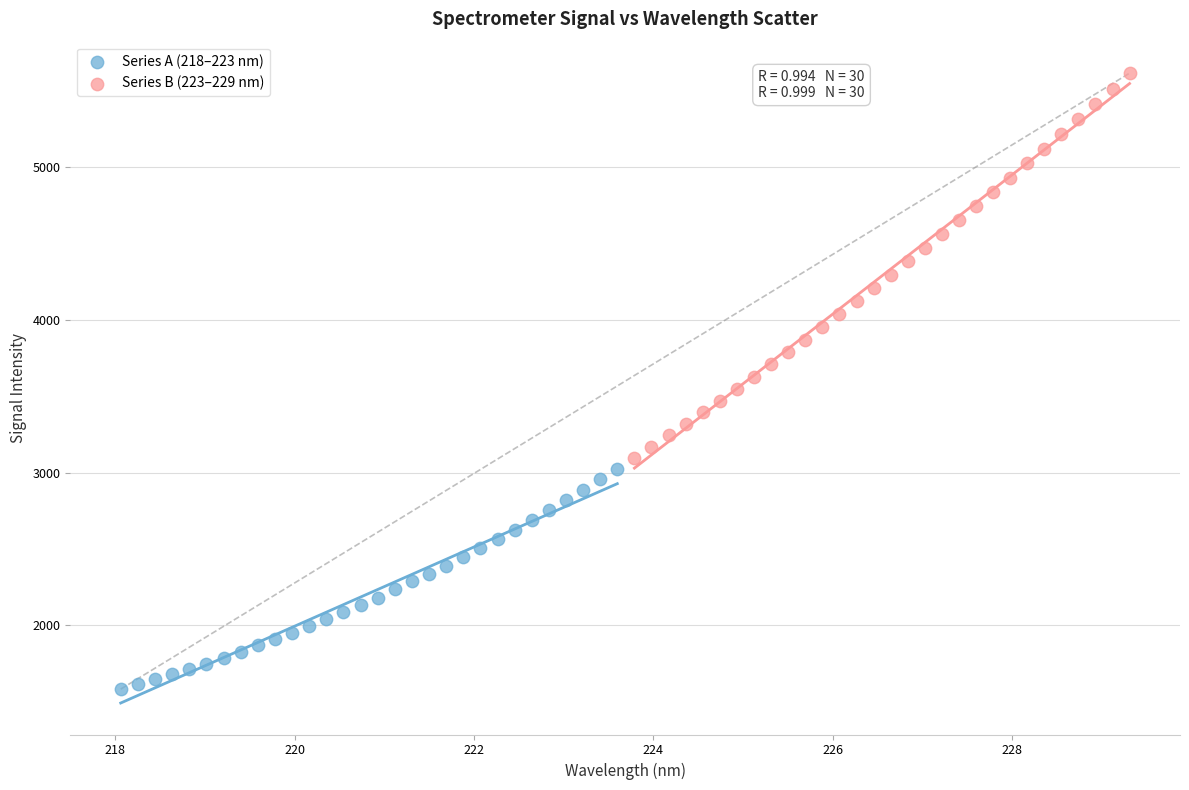

Which series reaches the maximum Y coordinate?

Series B (223–229 nm)